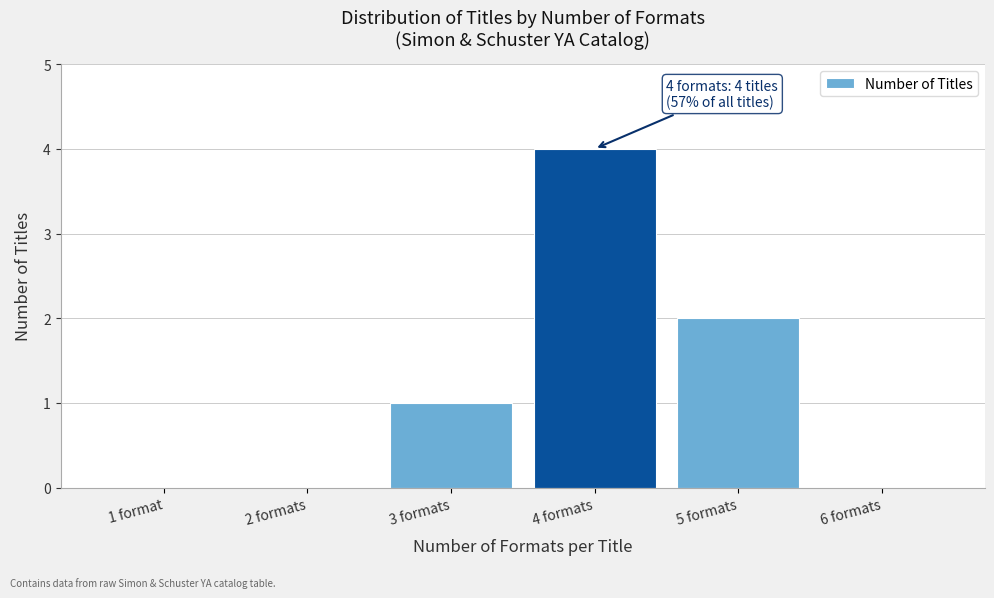

Reading left to right, extract all data points from this chart.

1 format=0	2 formats=0	3 formats=1	4 formats=4	5 formats=2	6 formats=0